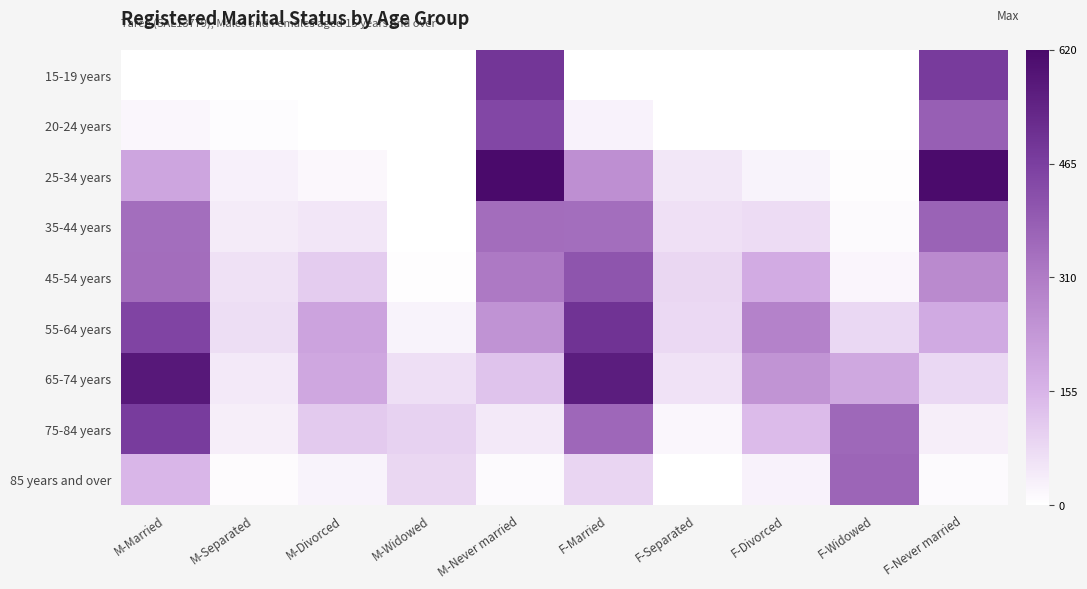

Which series has the largest range (max minus min)?

25-34 years